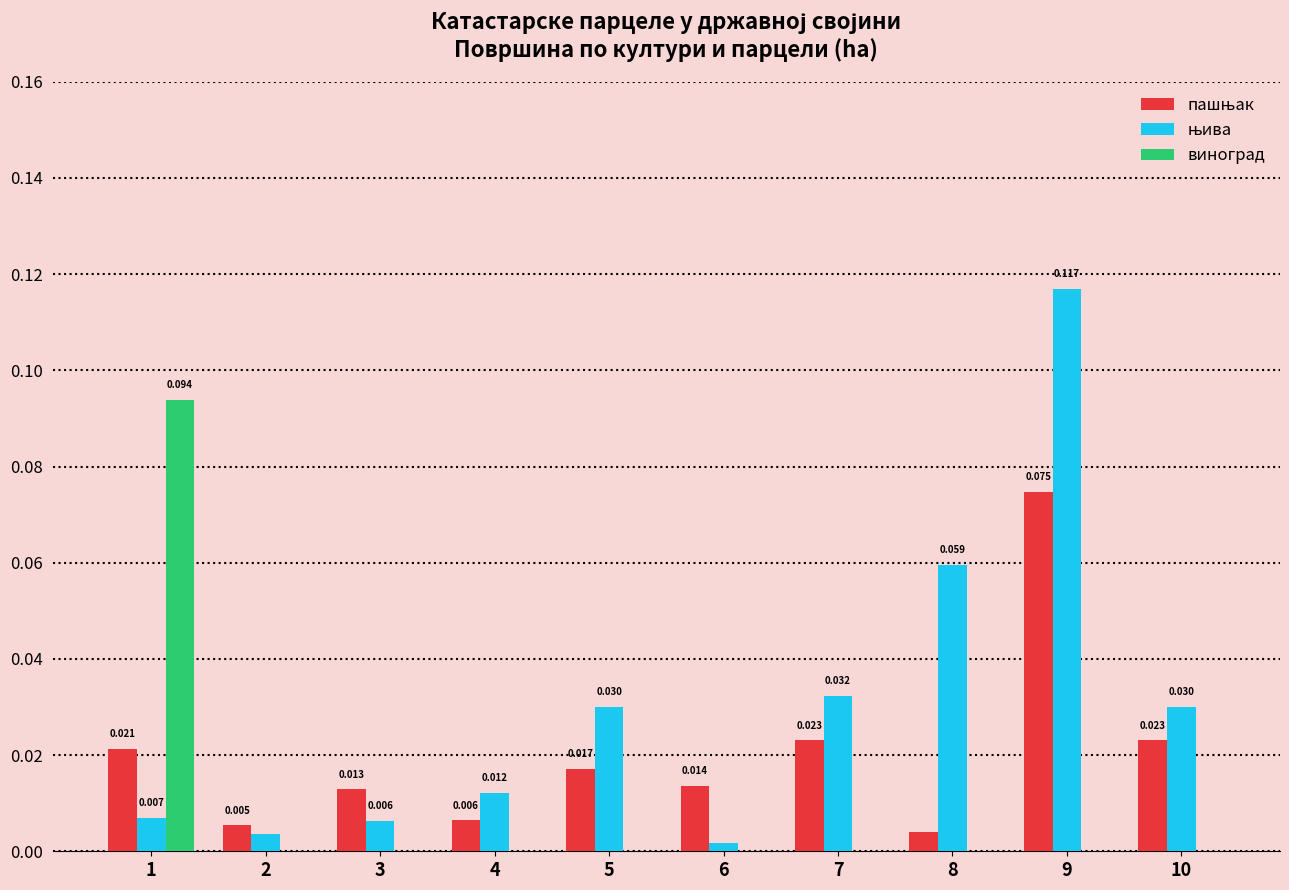

Are the bars horizontal?

No